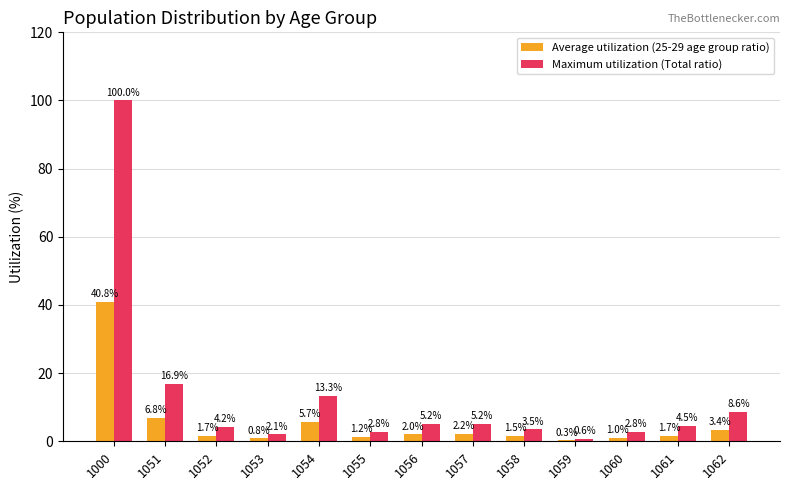

Reading left to right, extract all data points from this chart.

Average utilization (25-29 age group ratio): 1000=40.8	1051=6.8	1052=1.7	1053=0.8	1054=5.7	1055=1.2	1056=2.0	1057=2.2	1058=1.5	1059=0.3	1060=1.0	1061=1.7	1062=3.4
Maximum utilization (Total ratio): 1000=100.0	1051=16.9	1052=4.2	1053=2.1	1054=13.3	1055=2.8	1056=5.2	1057=5.2	1058=3.5	1059=0.6	1060=2.8	1061=4.5	1062=8.6